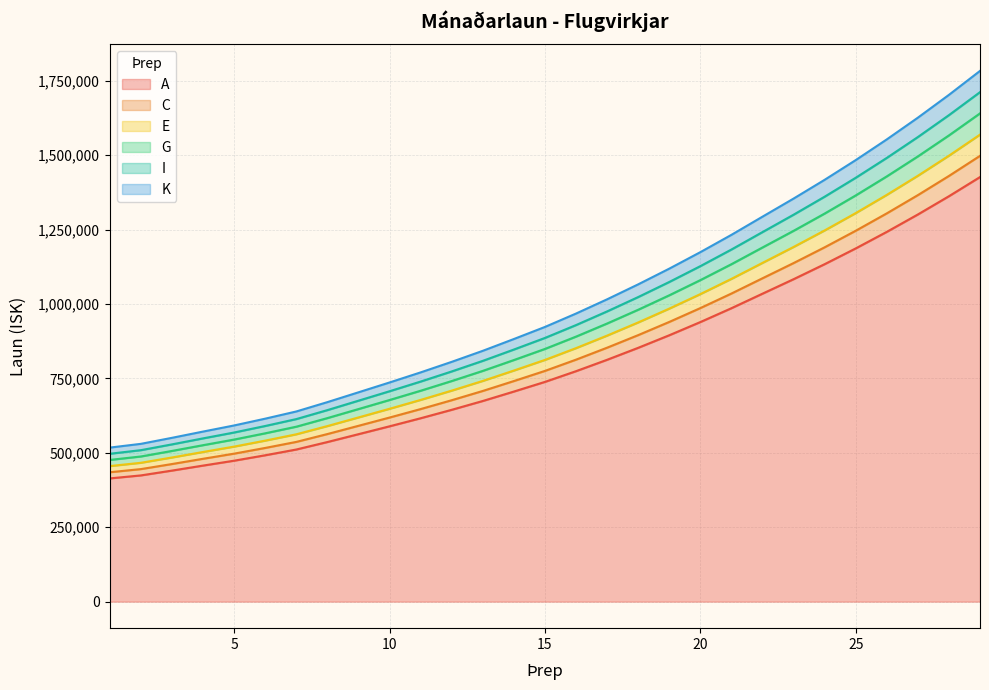

True or false: E has a value of 736327 at 5.

False